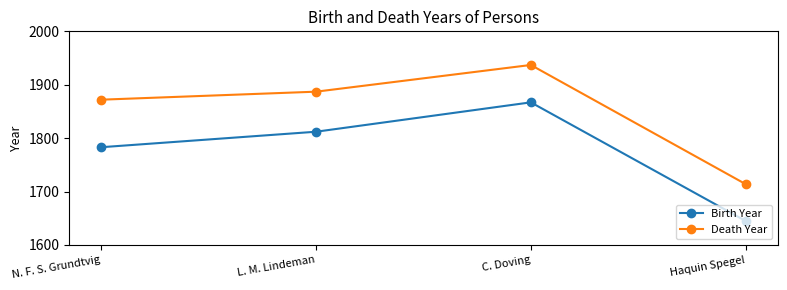

Reading left to right, what are all the values shown in this chart?

Birth Year: N. F. S. Grundtvig=1783	L. M. Lindeman=1812	C. Doving=1867	Haquin Spegel=1645
Death Year: N. F. S. Grundtvig=1872	L. M. Lindeman=1887	C. Doving=1937	Haquin Spegel=1714